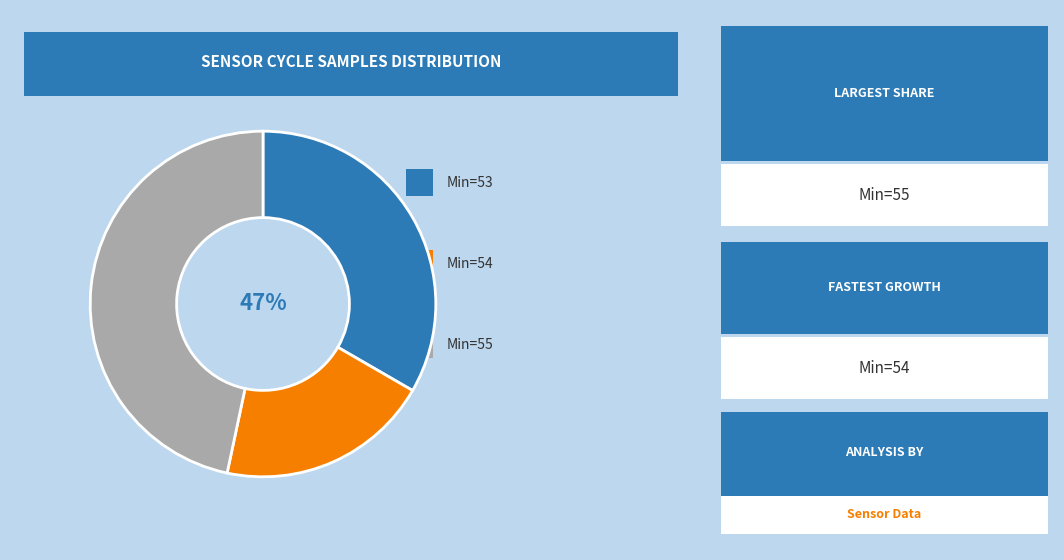

What is the largest slice in the pie chart?

55